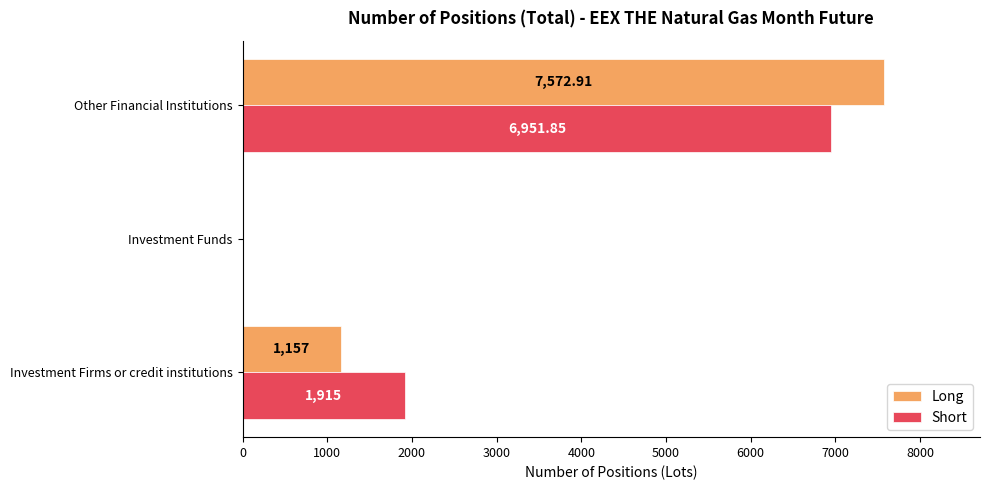

Which category has the highest value across all series?

Other Financial Institutions